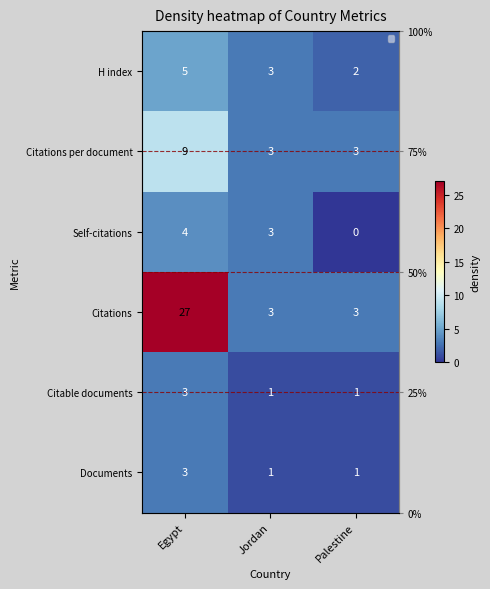

Count the Citable documents values in the range 1 to 3.

3